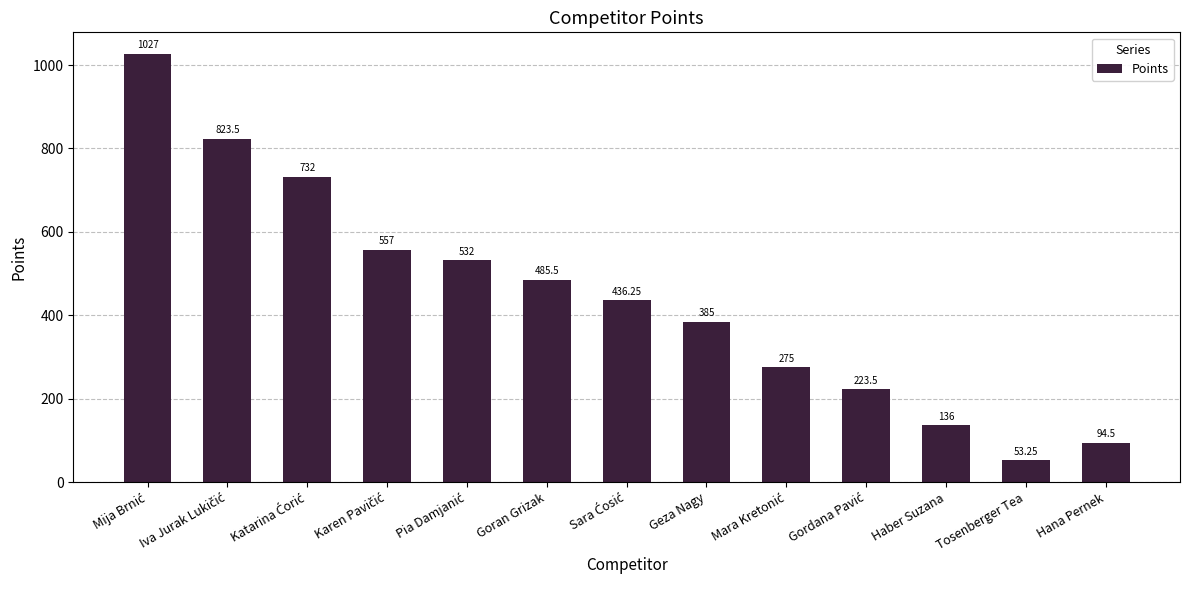

At which category does the chart reach its minimum across all series?

Tosenberger Tea